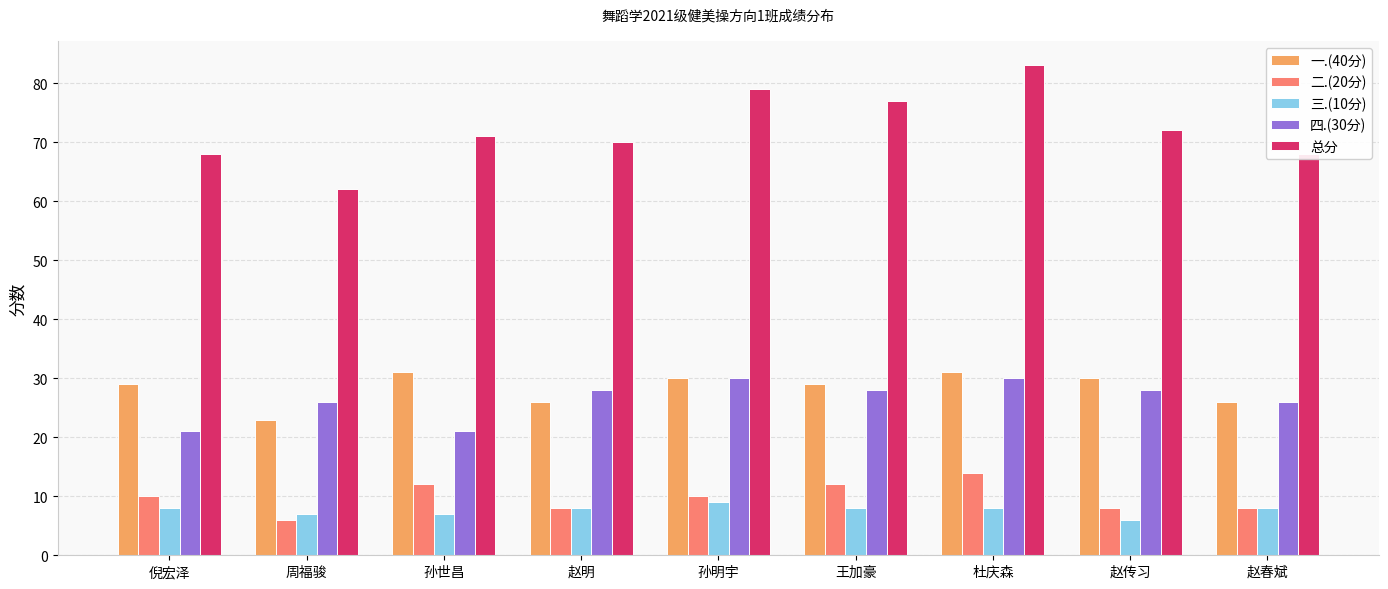

True or false: 三.(10分) has a value of 4 at 杜庆森.

False